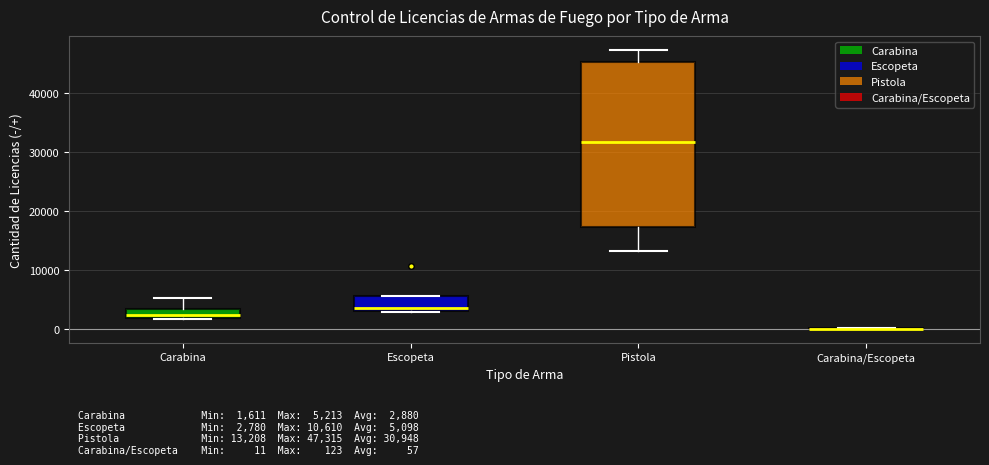

Which box is the tallest, from its lower edge to its upper edge?

Pistola